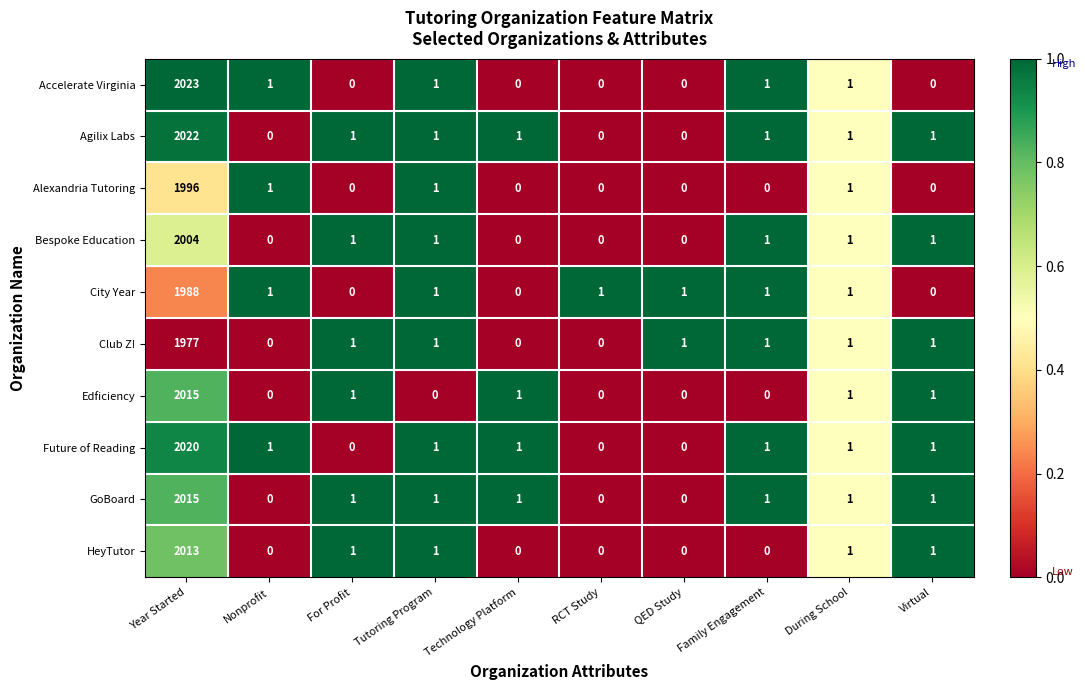

What is the total value across all series at RCT Study?

1